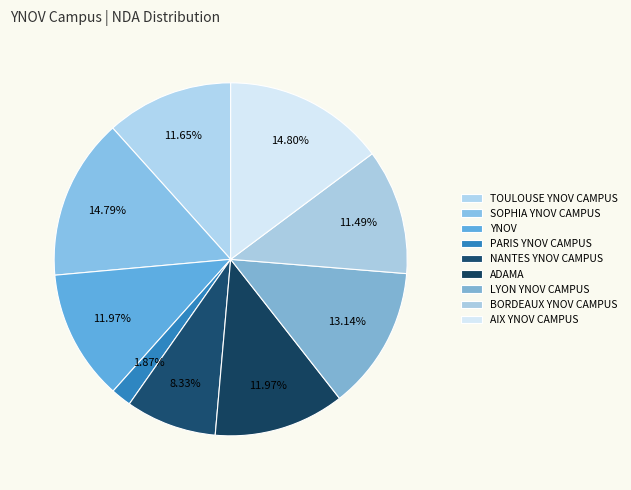

Is LYON YNOV CAMPUS the majority of the pie?

No